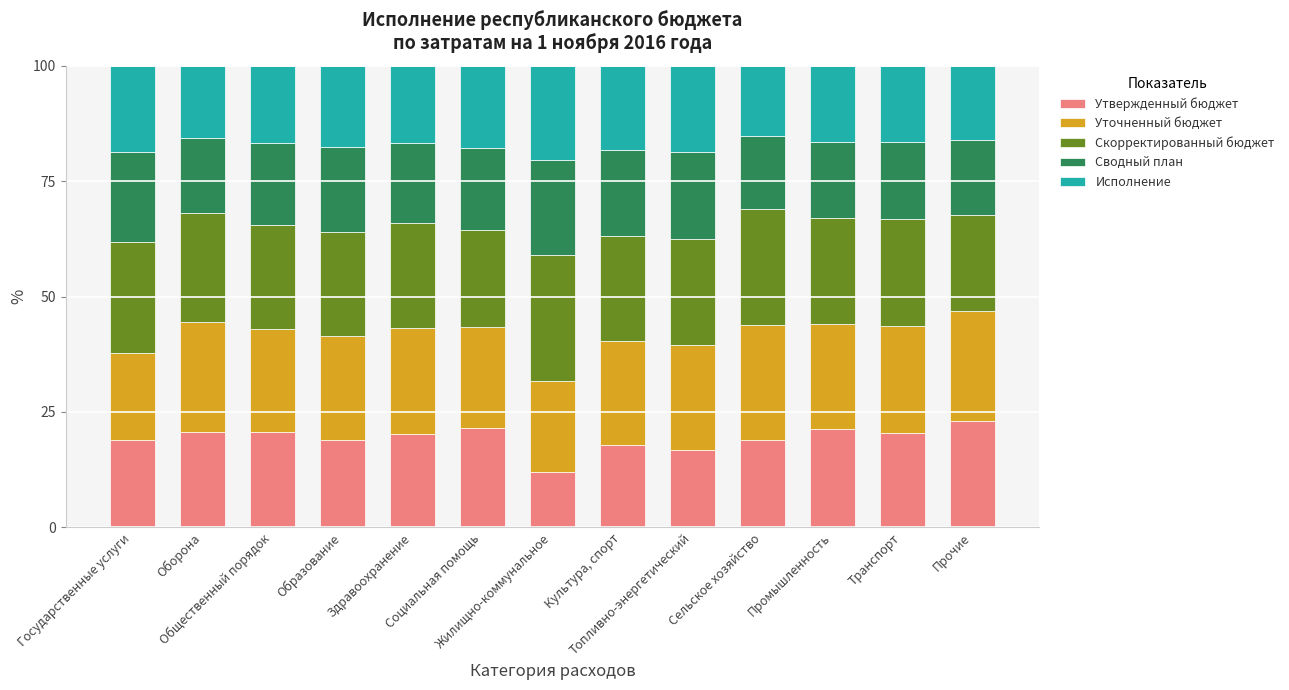

What is the lowest value of the Утвержденный бюджет series?

12.0